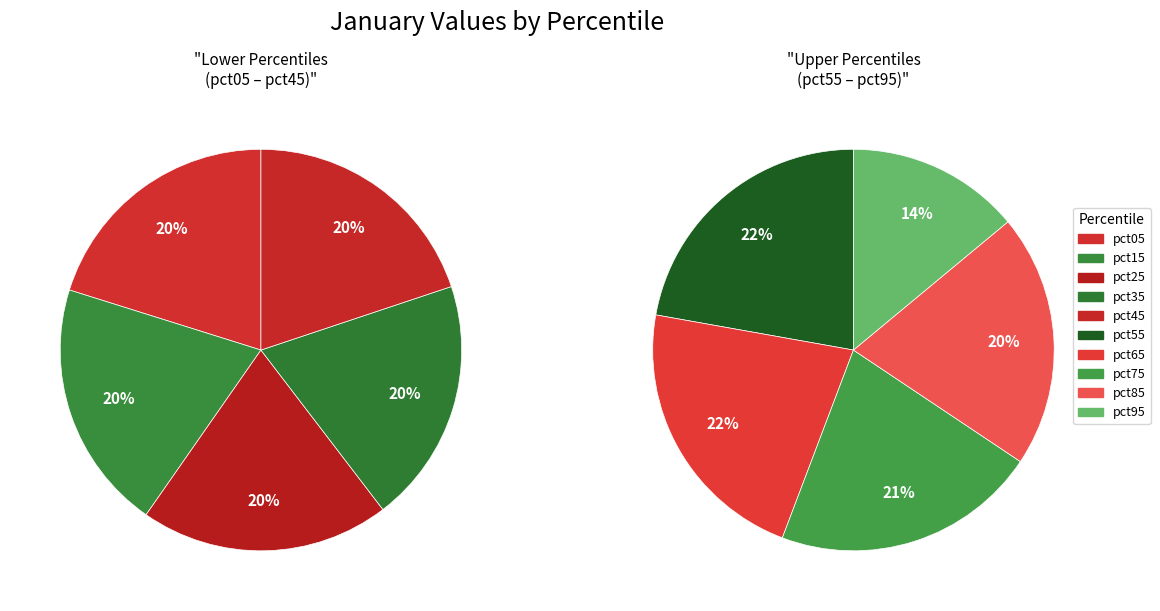

Which slice is the smallest?

pct95